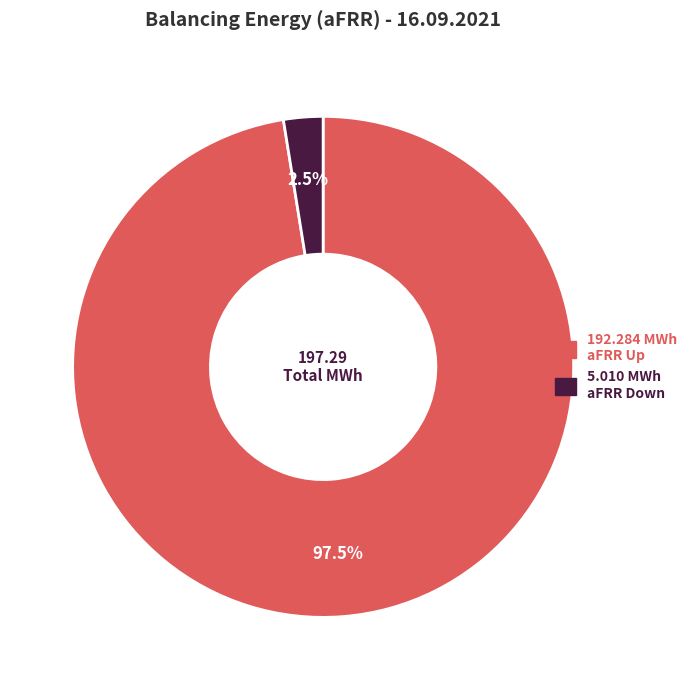

How many slices are in this pie chart?

2